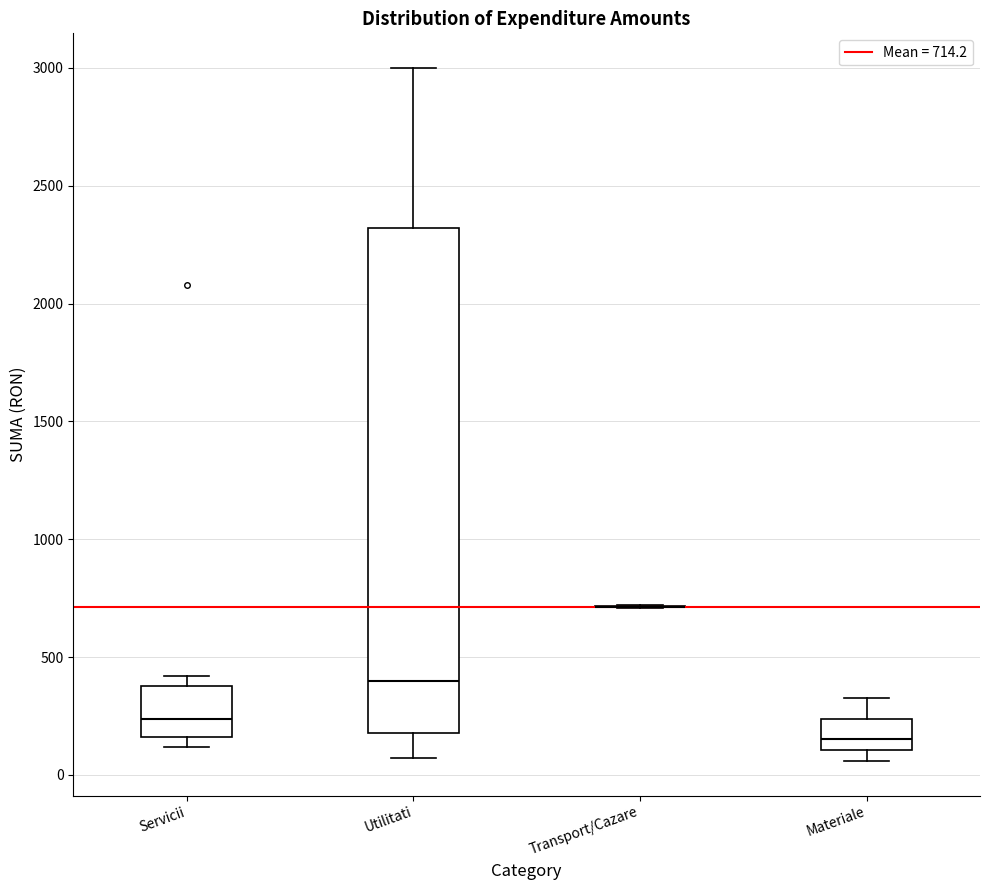

Reading left to right, transcribe this box plot: for each box, give where its median line is, the range the box spans, and where its two whiskers end, as read against the y-axis. The values are not printed on the chart, so give them approximately, as read against the axis.

Servicii: median 250, box 150 to 400, whiskers 100 to 400 (just above the box's upper edge)
Utilitati: median 400, box 200 to 2300, whiskers 50 to 3000
Transport/Cazare: box collapsed to a line at 700, whiskers 700 to 700
Materiale: median 150, box 100 to 250, whiskers 50 to 350